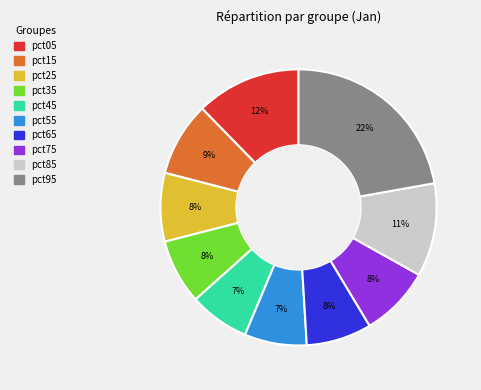

How many segments does this pie chart have?

10